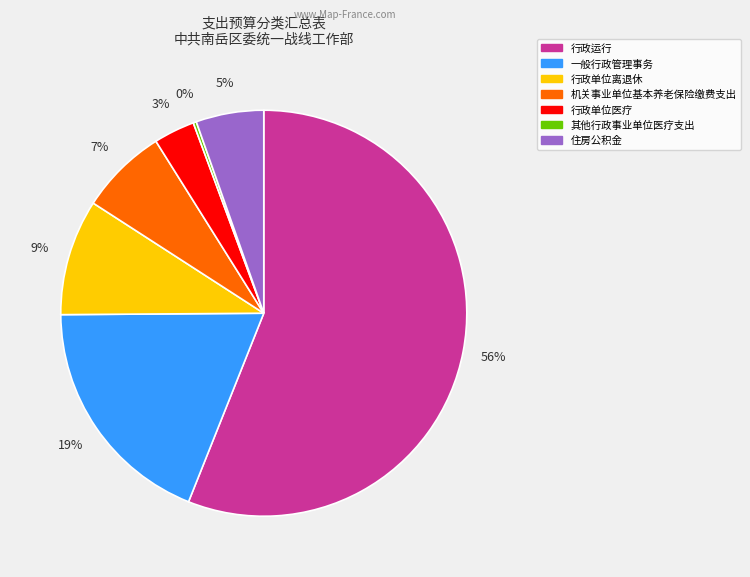

To the nearest percent, what is the combined percentage of 一般行政管理事务 and 行政单位离退休?

28%